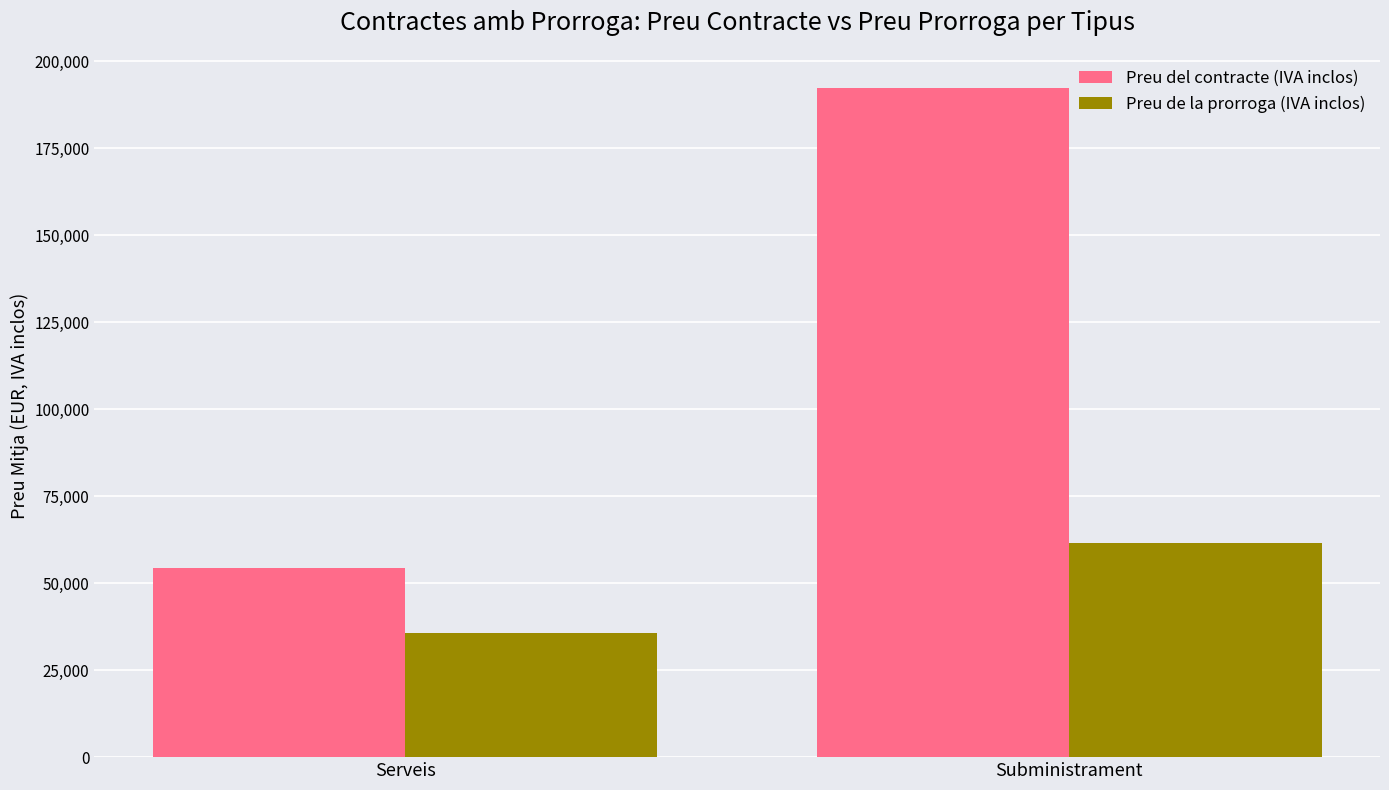

Where is Preu de la prorroga (IVA inclos) nearest to the value 48642?

Serveis